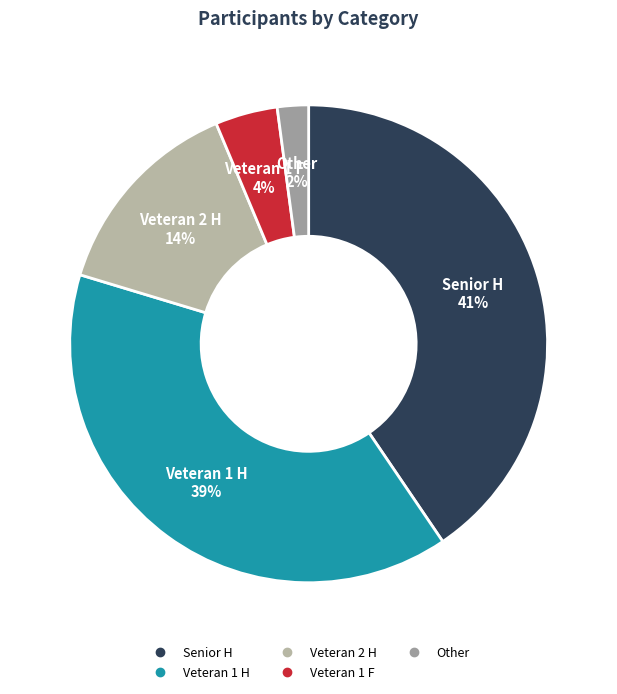

What is the largest slice in the pie chart?

Senior H